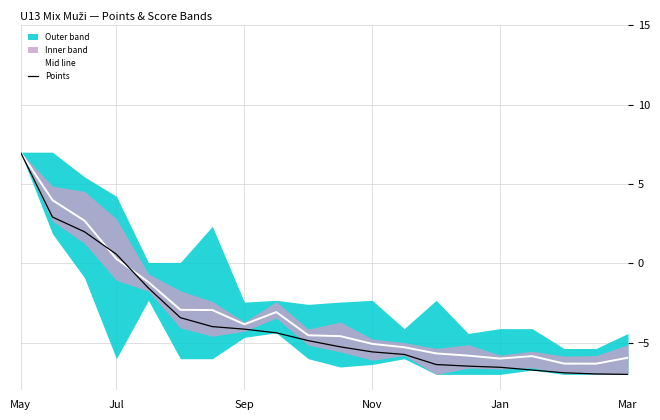

The Points series shows 7.0 at May. True or false?

True